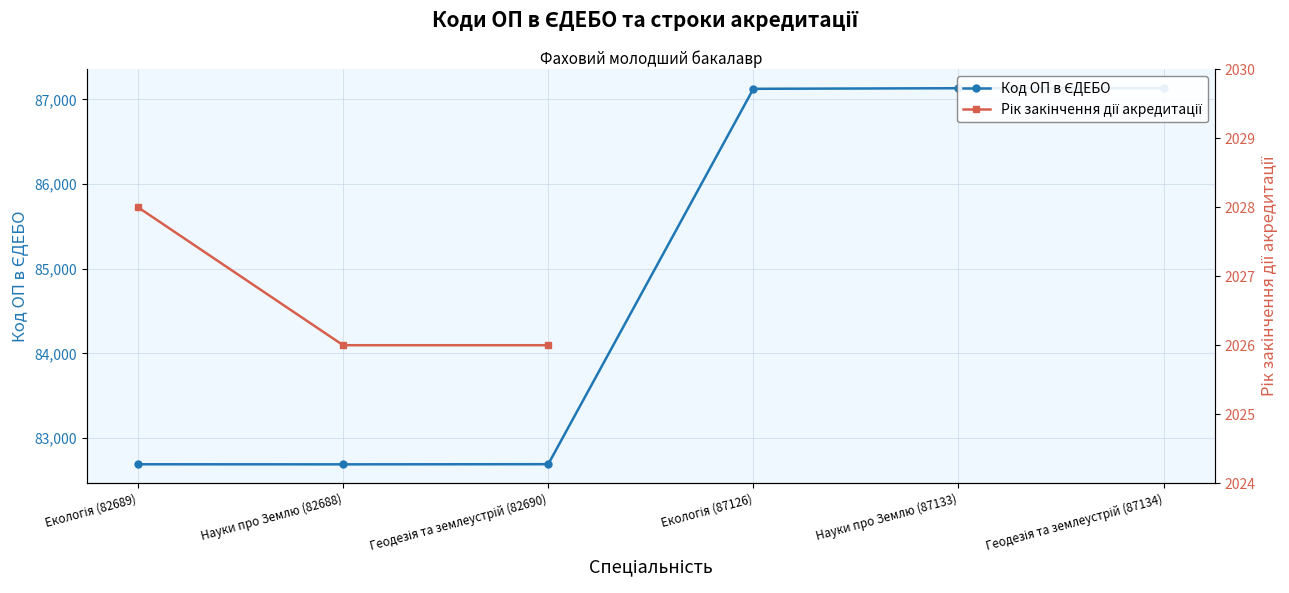

What is the spread (max minus min) of values at Науки про Землю (82688)?

80662.0